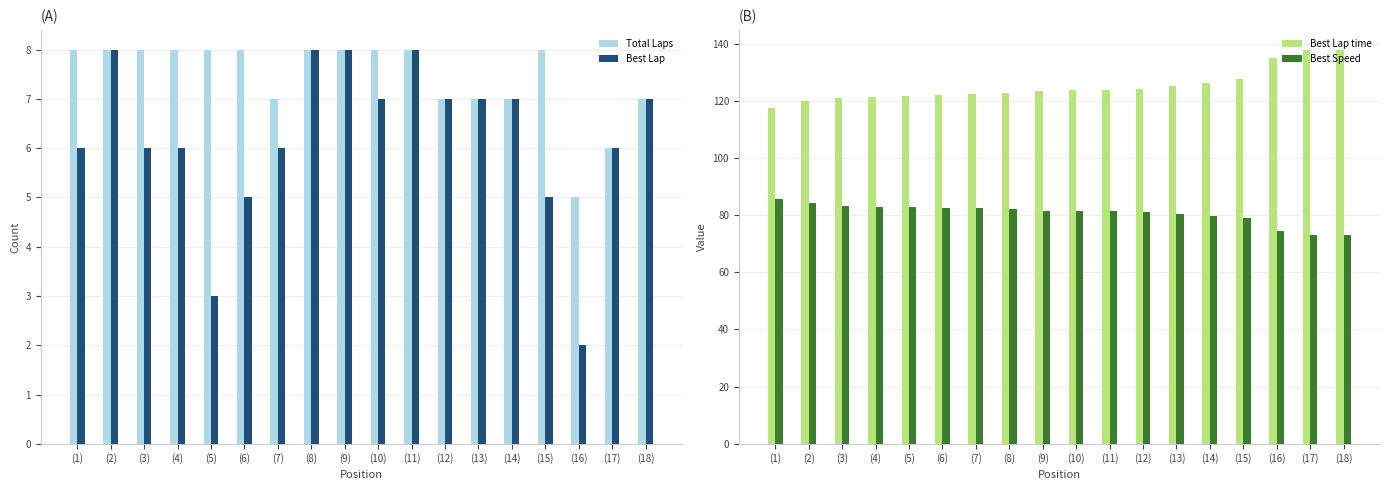

Is it true that Best Lap time equals 196.9 at (12)?

False